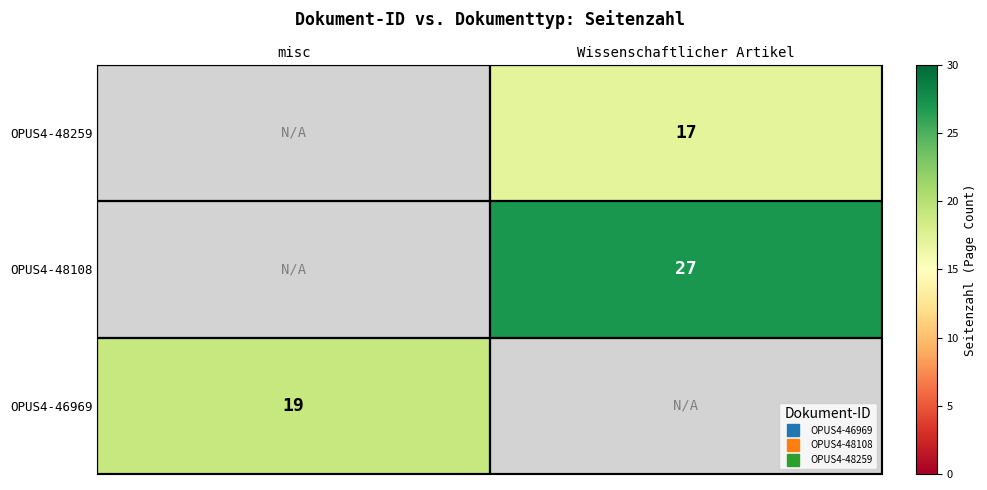

Is the value of OPUS4-46969 at Wissenschaftlicher Artikel greater than the value of OPUS4-48259 at Wissenschaftlicher Artikel?

No